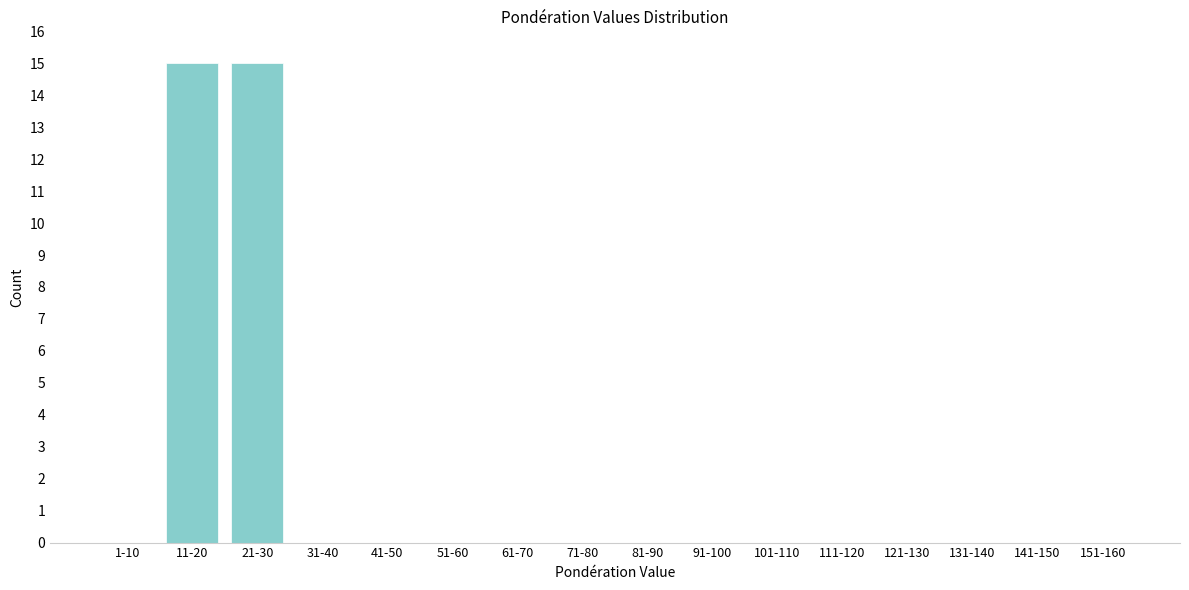

Reading left to right, list all the values displayed in this chart.

1-10=0	11-20=15	21-30=15	31-40=0	41-50=0	51-60=0	61-70=0	71-80=0	81-90=0	91-100=0	101-110=0	111-120=0	121-130=0	131-140=0	141-150=0	151-160=0